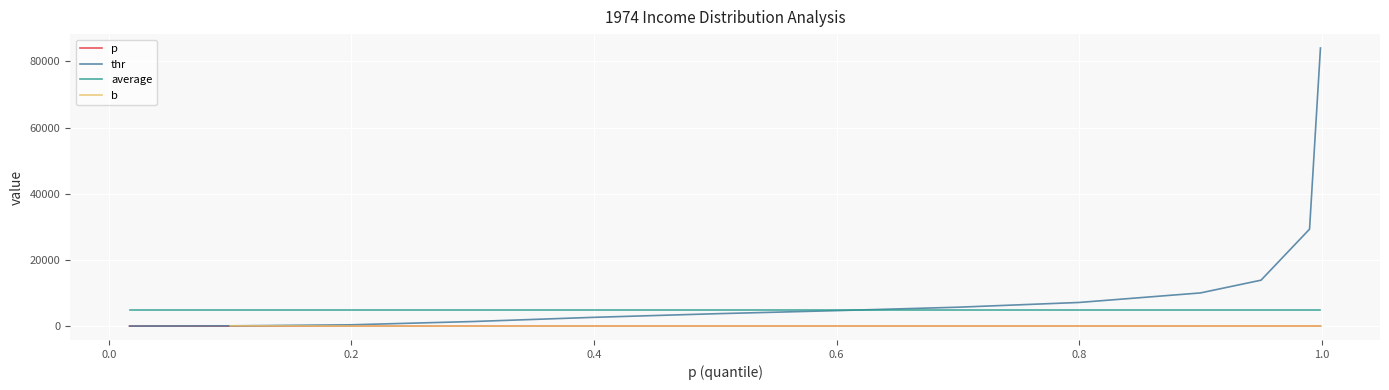

Reading left to right, what are all the values shown in this chart?

0.0	0.1	0.2	0.3	0.4	0.5	0.6	0.7	0.8	0.9	0.9	1.0	1.0